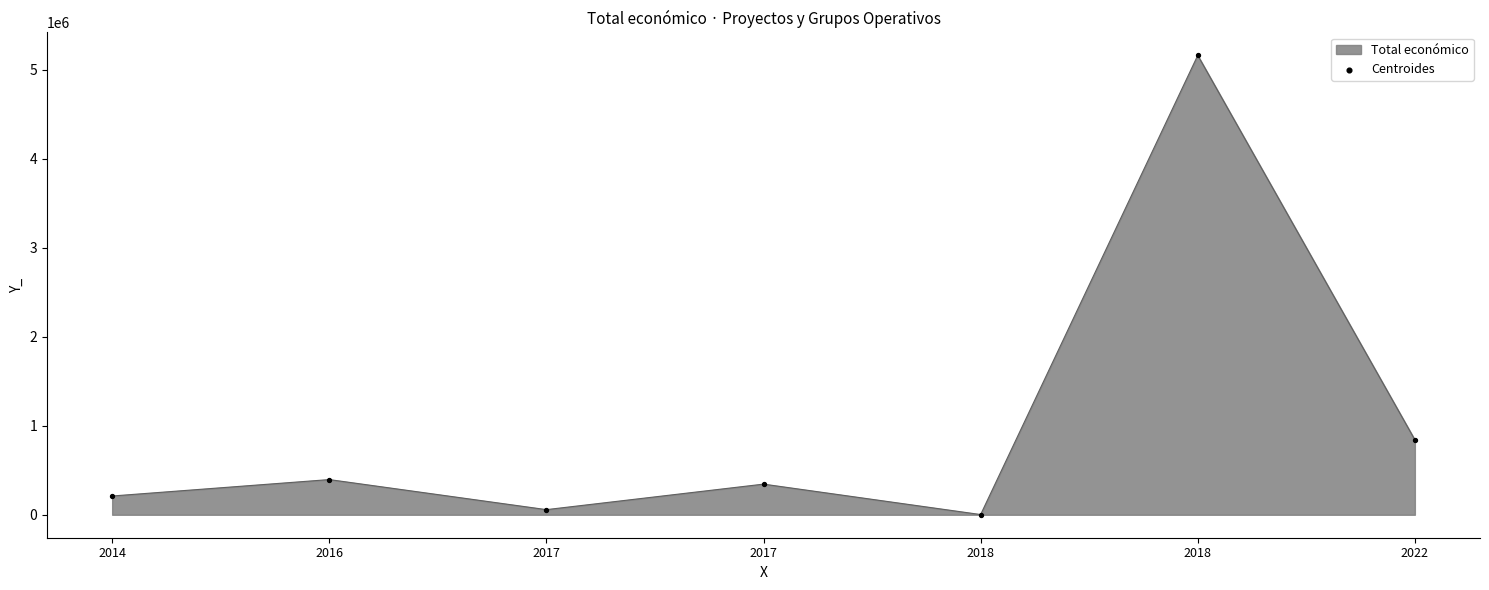

Approximately how many times larger is the value at 2022 compared to 2016?

2.1